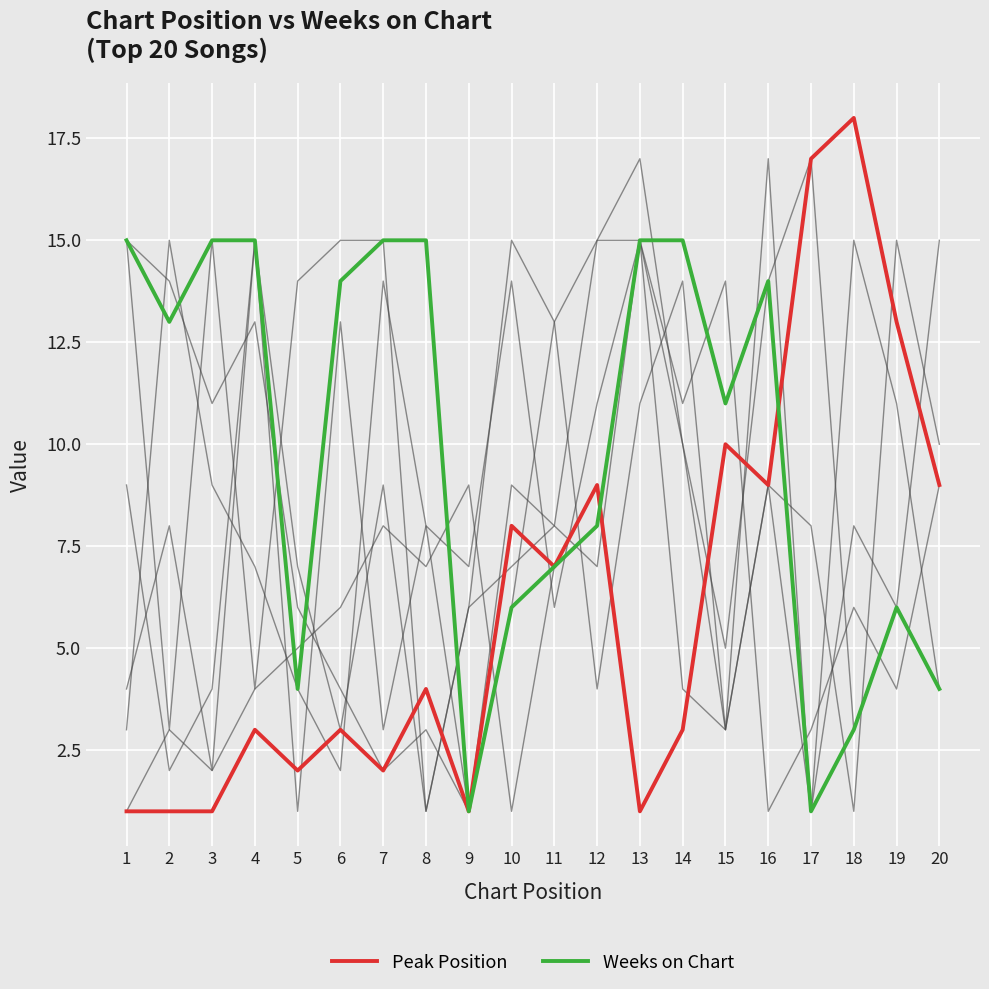

What is the value of the Weeks on Chart point at the 13th from the left?

15